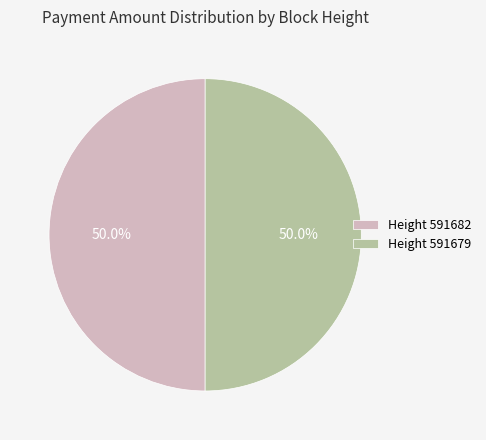

Combined, do Height 591682 and Height 591679 account for over 50%?

Yes